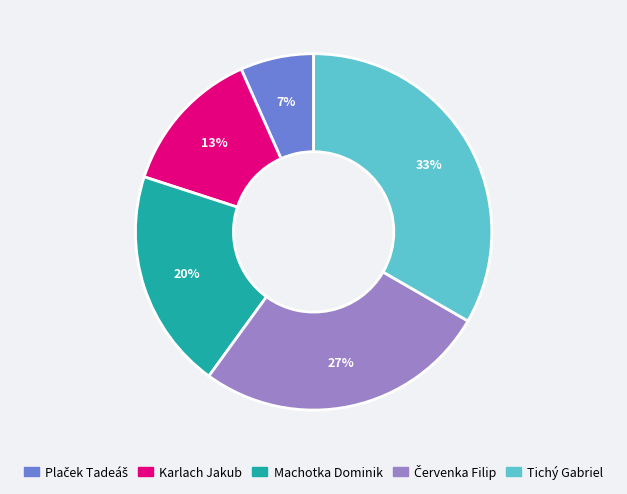

To the nearest percent, what percentage of the pie is Tichý Gabriel?

33%